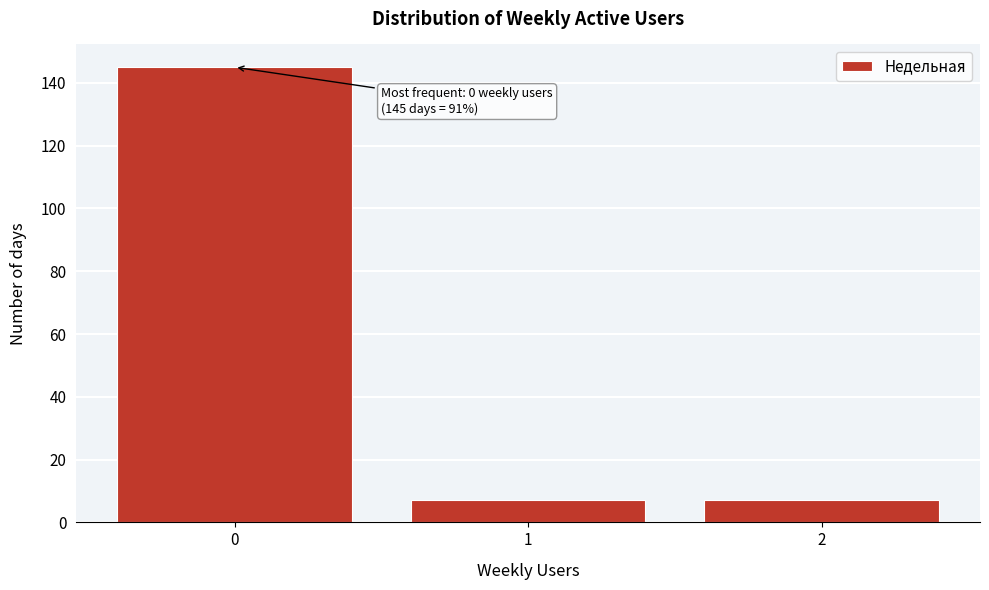

Reading right to left, what are all the values shown in this chart?

7	7	145